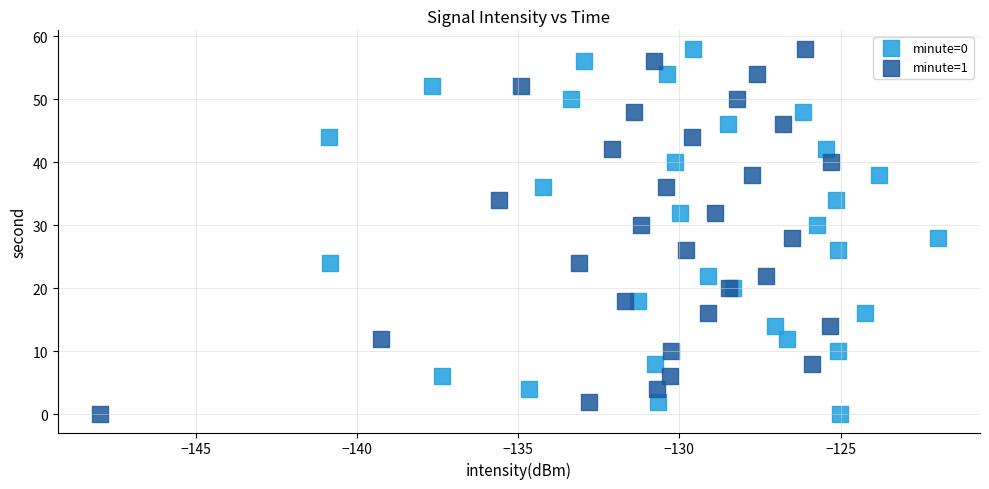

What are all the series names shown in the legend?

minute=0, minute=1